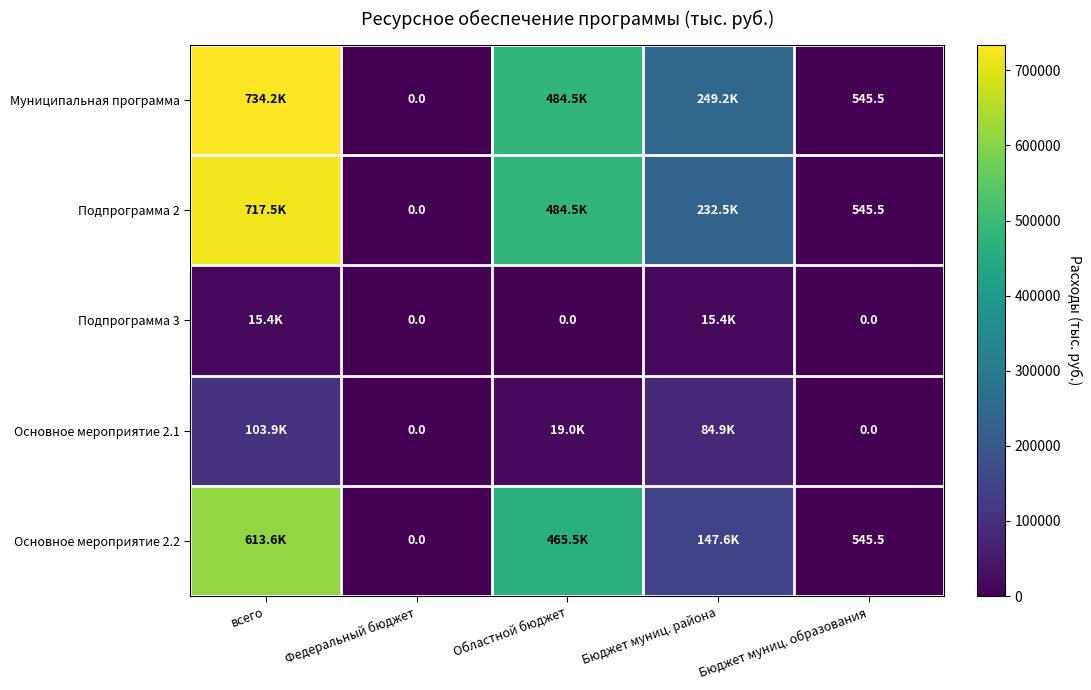

What is the maximum value for Основное мероприятие 2.1?

103858.5